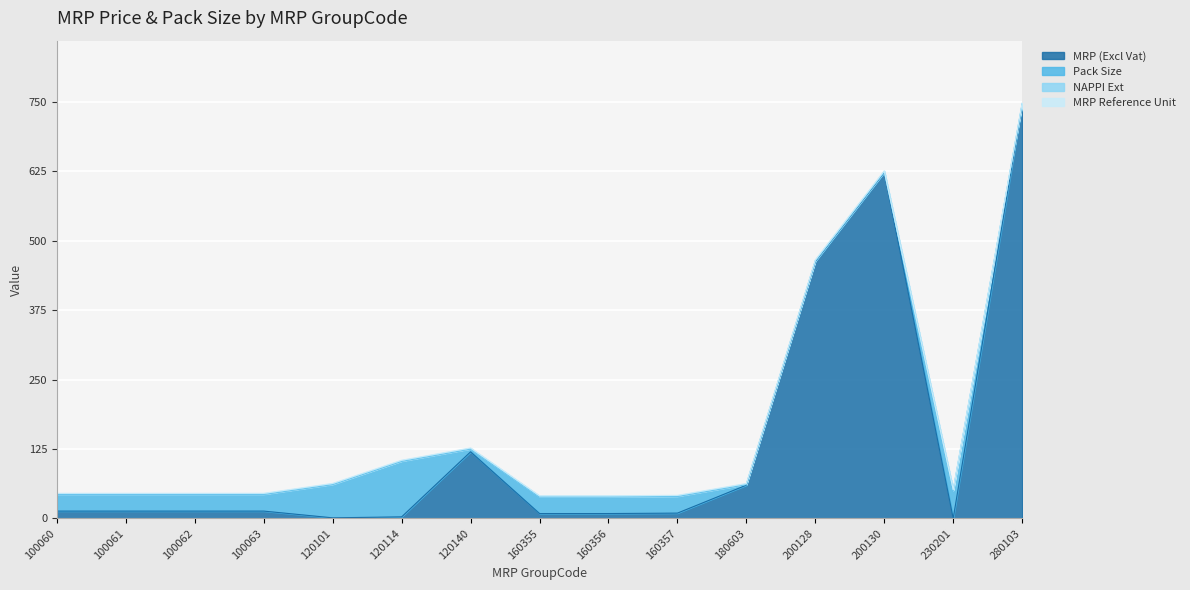

Between 160355 and 160357, which series saw the biggest shift?

MRP (Excl Vat)